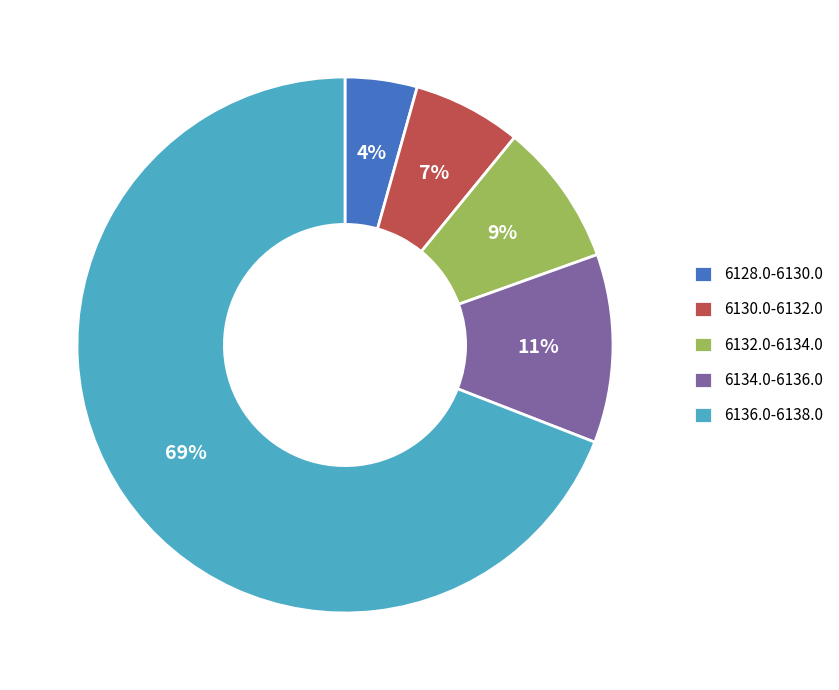

What is the ratio of the value at 6132.0-6134.0 to the value at 6136.0-6138.0?

0.1